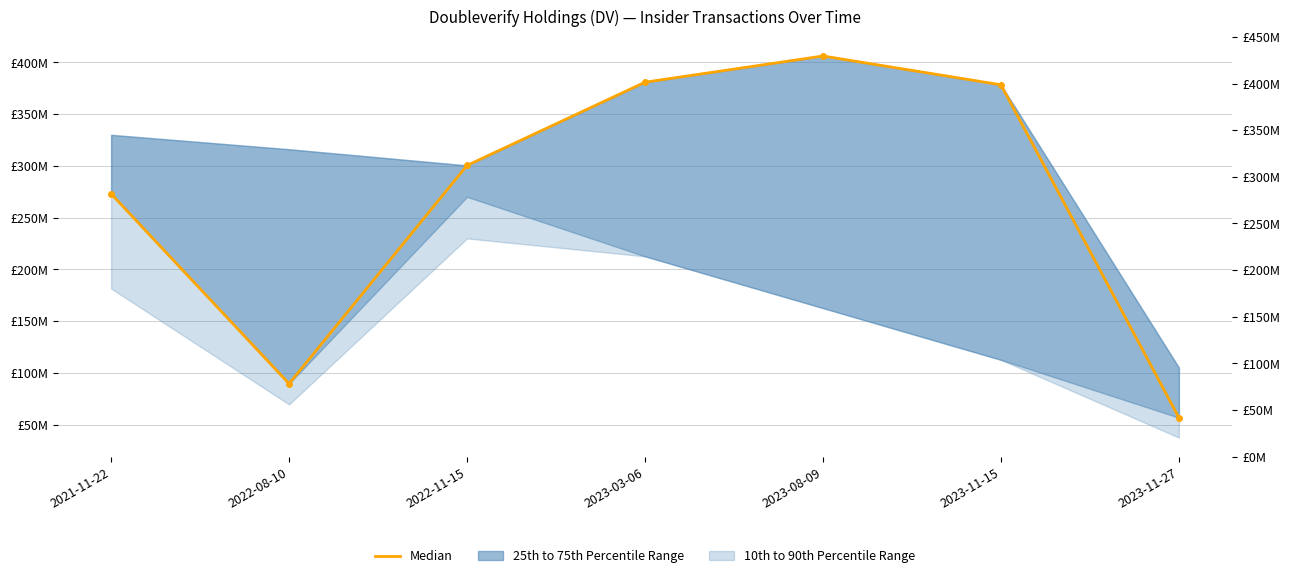

Reading right to left, what are all the values shown in this chart?

56.8	378.4	406.2	380.9	300.5	89.6	273.1